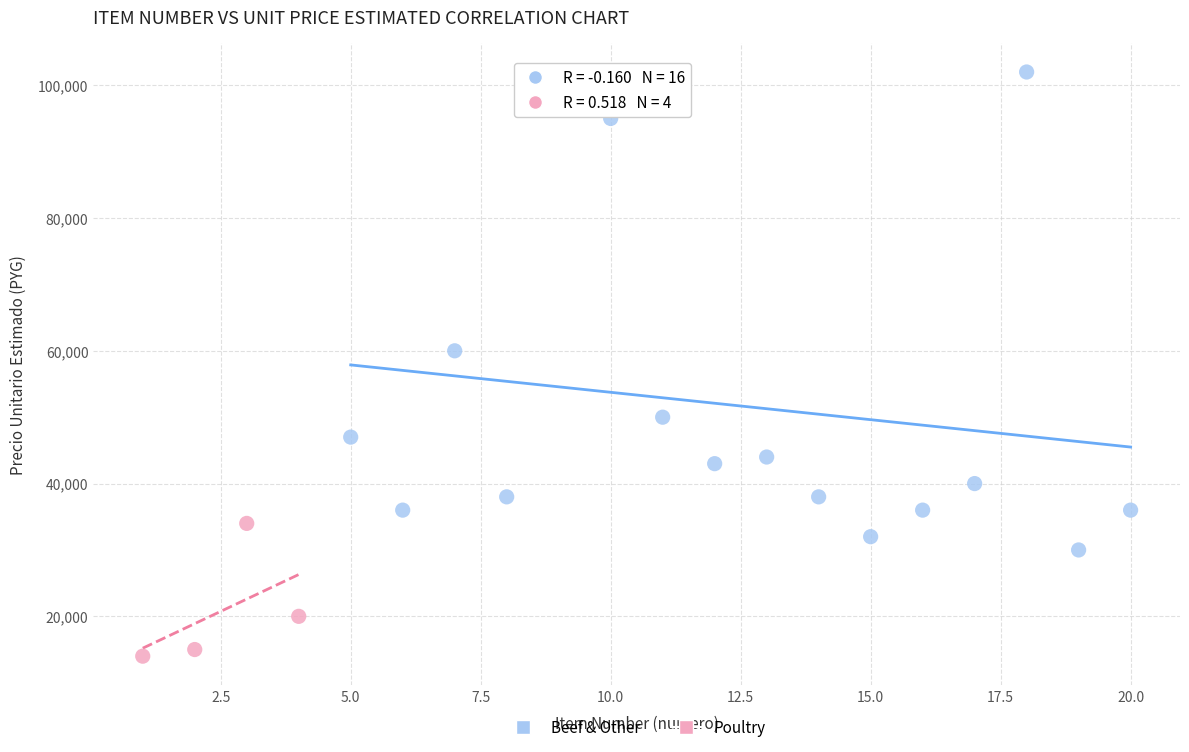

Which series contains the highest Y value?

Beef & Other